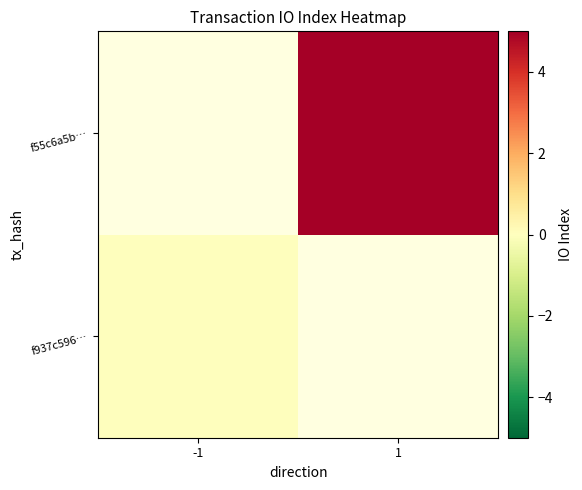

At which category does the chart reach its peak across all series?

1